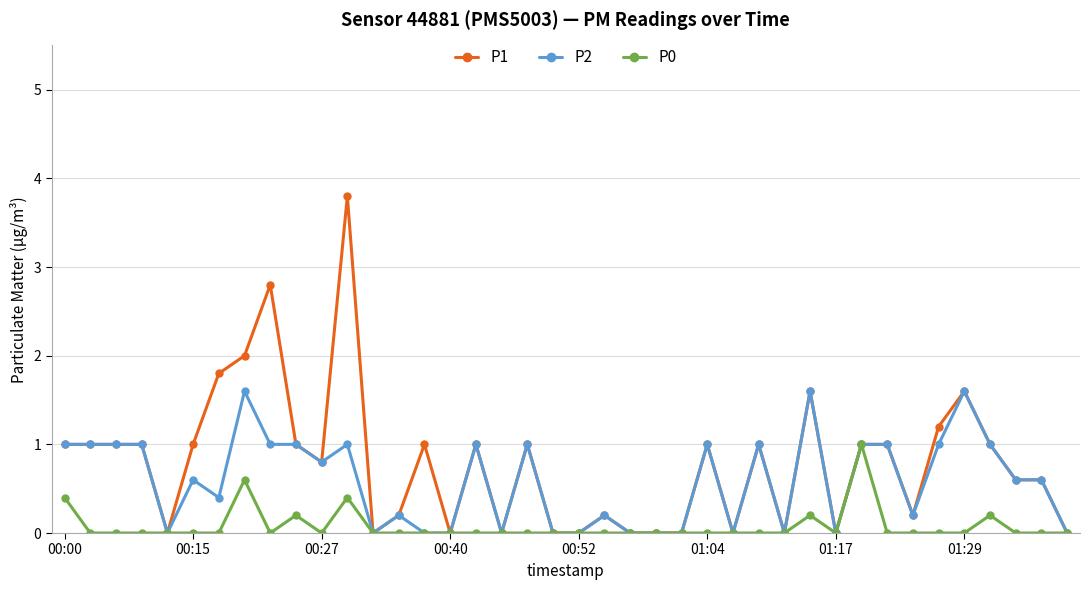

What are all the series names shown in the legend?

P1, P2, P0